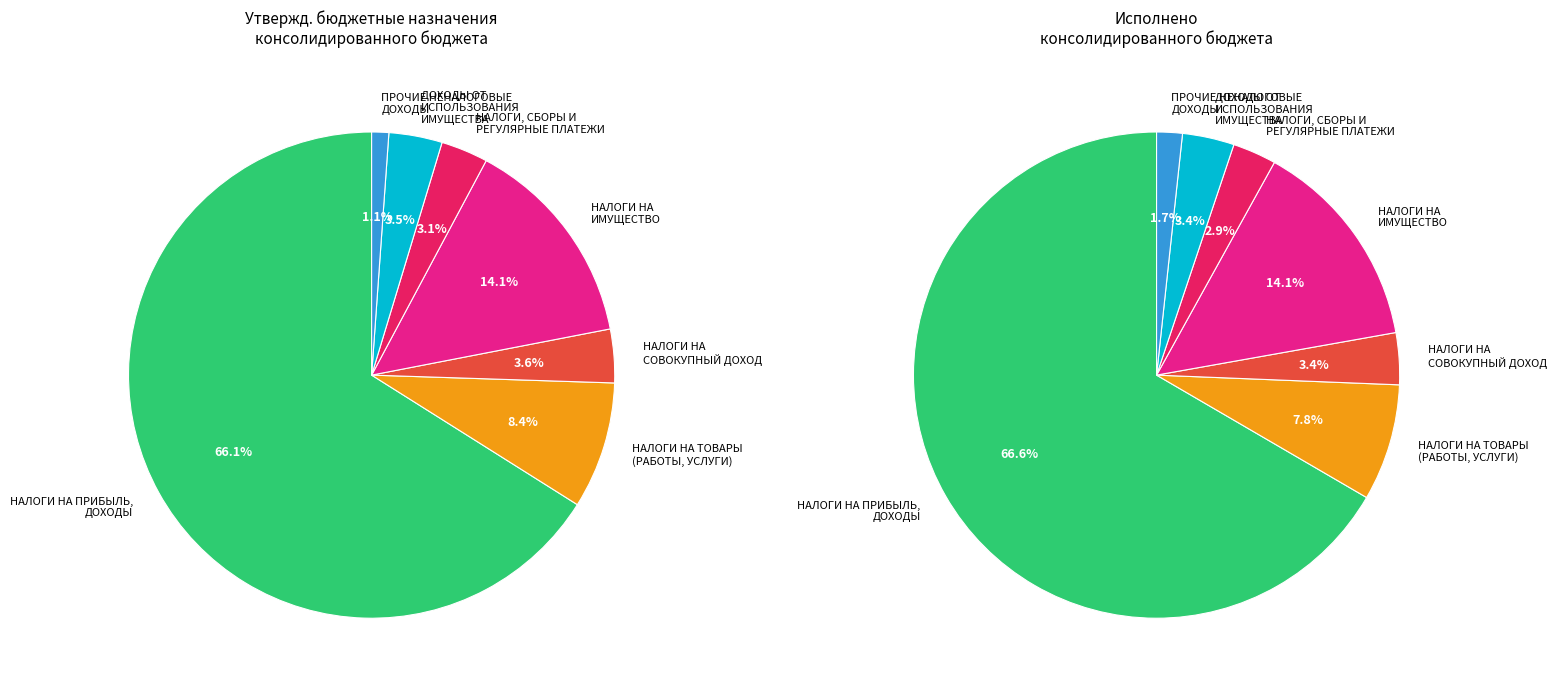

Which category accounts for the majority?

НАЛОГИ НА ПРИБЫЛЬ, ДОХОДЫ